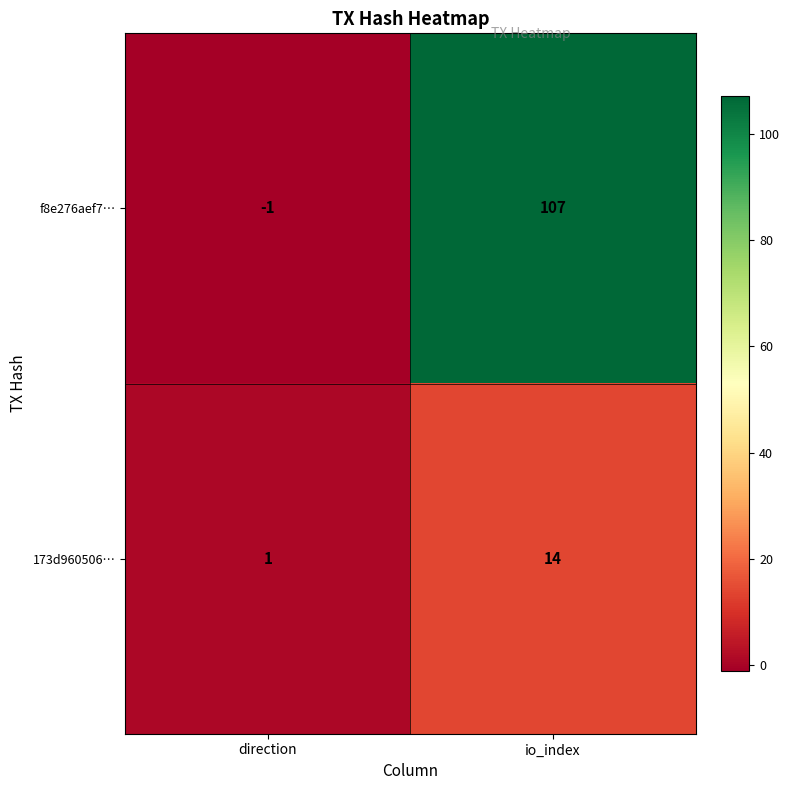

At how many categories does at least one series exceed 43?

1